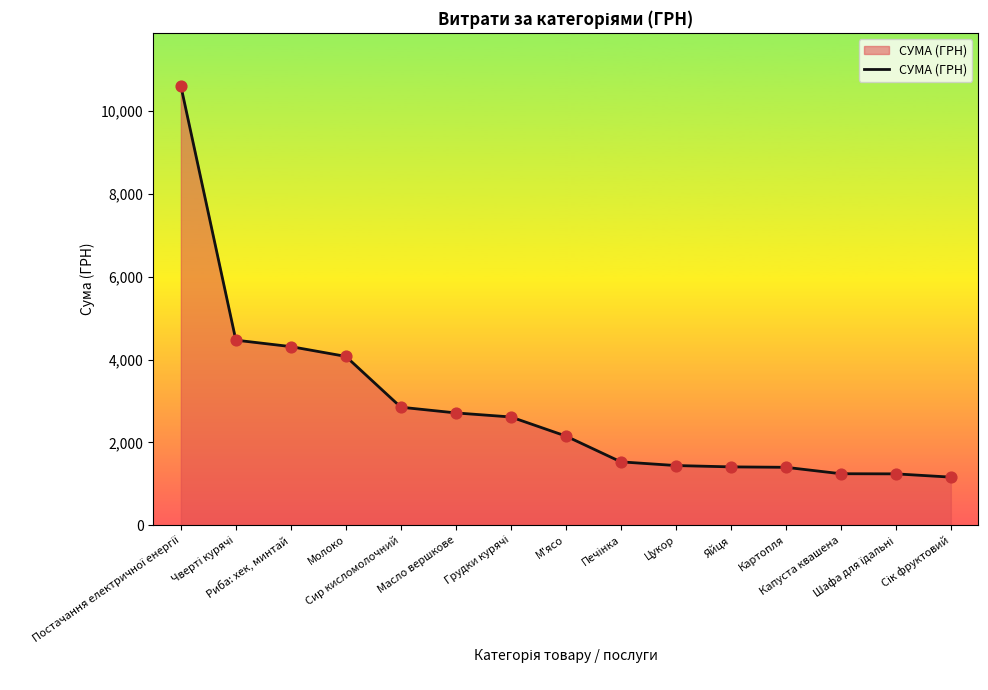

What is the minimum value shown in the chart?

1160.0